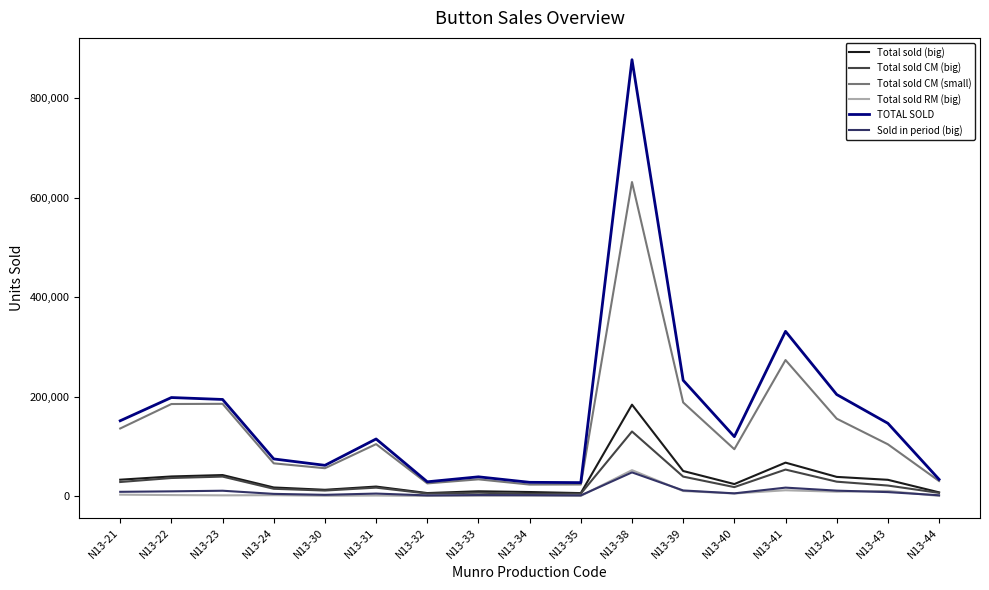

Between N13-32 and N13-39, which series saw the biggest shift?

TOTAL SOLD